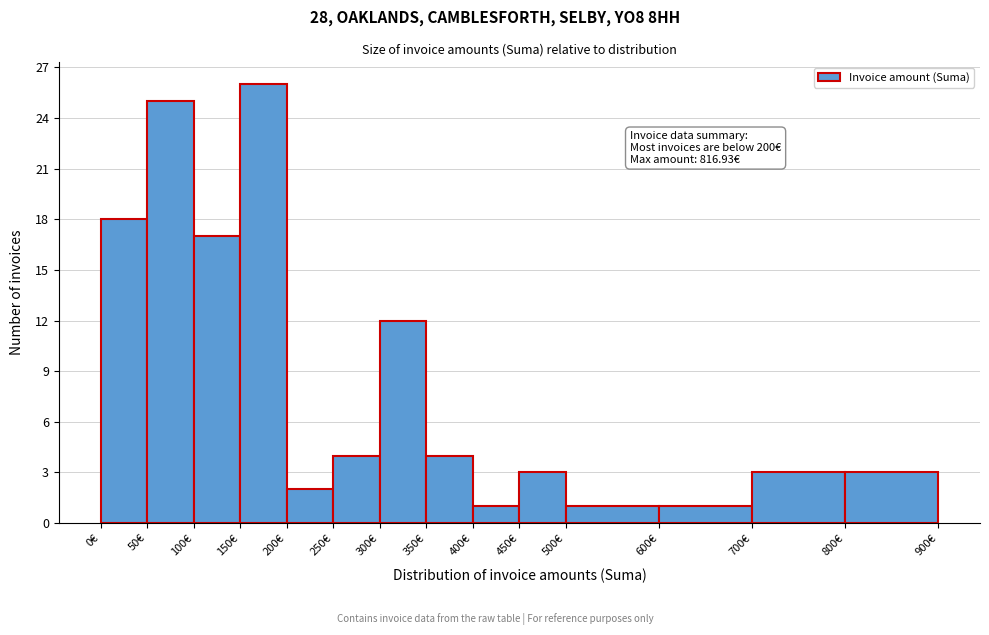

Which range on the x-axis has the tallest bar?

150 to 200